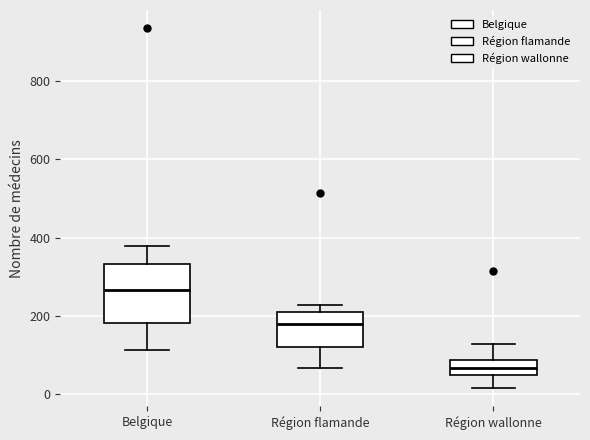

Reading left to right, read every box against the y-axis: the position of its median line, the range the box covers, and the ends of its whiskers. The values are not printed on the chart, so give them approximately, as read against the axis.

Belgique: median 260, box 180 to 340, whiskers 120 to 380
Région flamande: median 180, box 120 to 200, whiskers 60 to 220
Région wallonne: median 60, box 40 to 80, whiskers 20 to 120